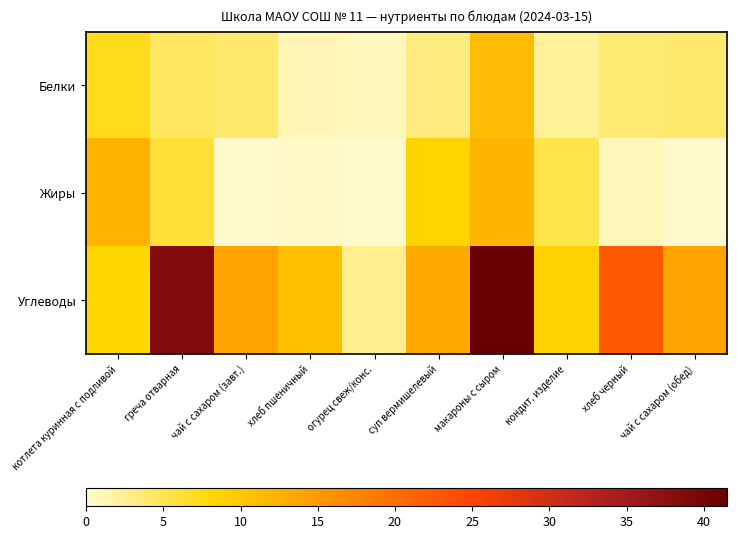

At суп вермишелевый, list the series in order from smallest to largest.

Белки, Жиры, Углеводы